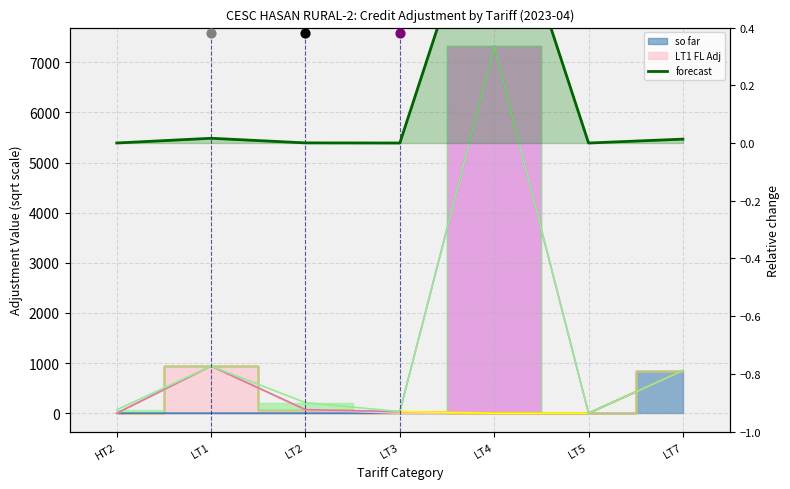

Between LT7 and HT2, which is larger?

LT7